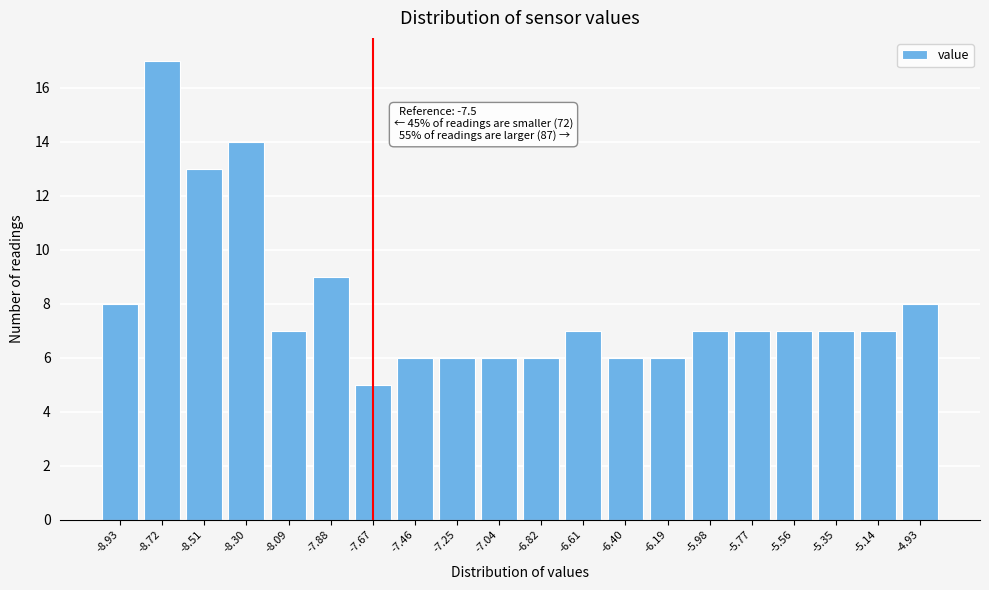

Reading right to left, extract all data points from this chart.

-4.93=8	-5.14=7	-5.35=7	-5.56=7	-5.77=7	-5.98=7	-6.19=6	-6.40=6	-6.61=7	-6.82=6	-7.04=6	-7.25=6	-7.46=6	-7.67=5	-7.88=9	-8.09=7	-8.30=14	-8.51=13	-8.72=17	-8.93=8